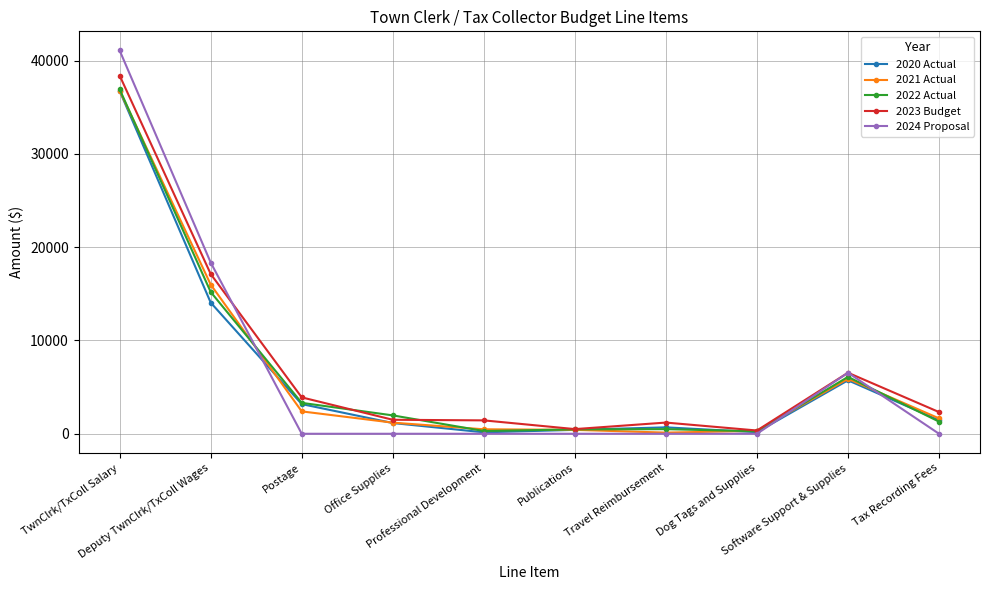

What is the highest value of the 2022 Actual series?

36908.0